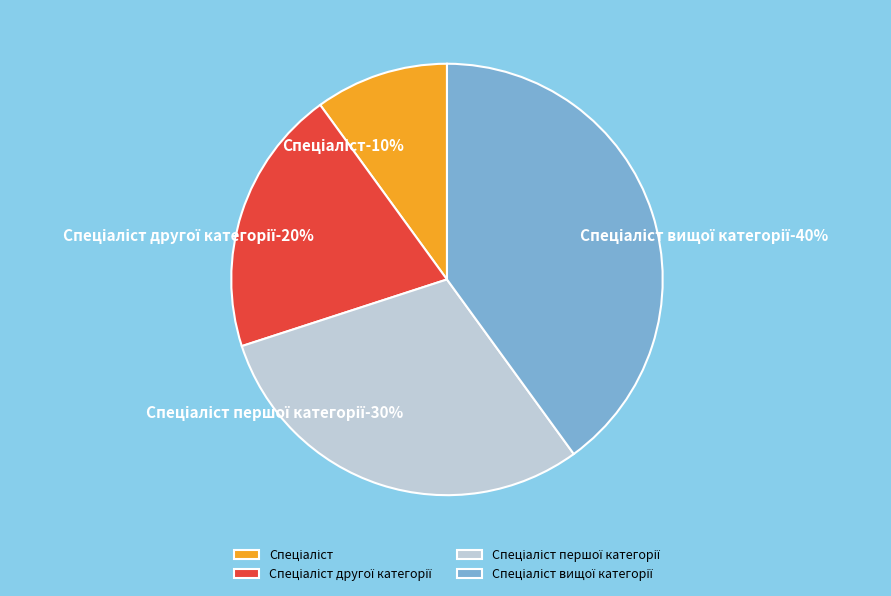

Which slice is the largest?

Спеціаліст вищої категорії